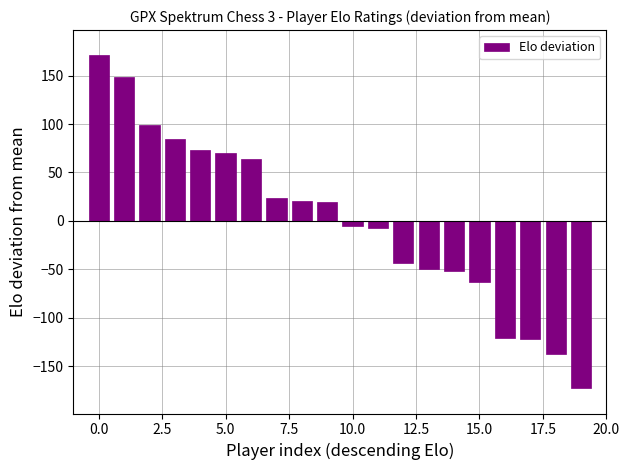

What is the difference between the maximum and minimum values?

344.0